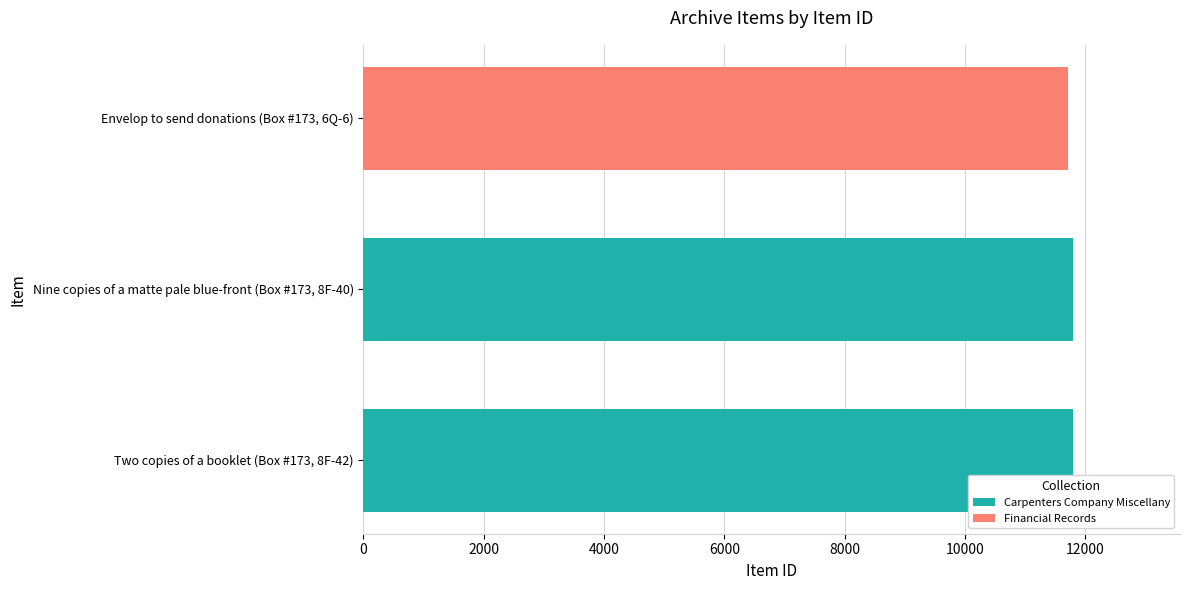

What is the average value?

11800